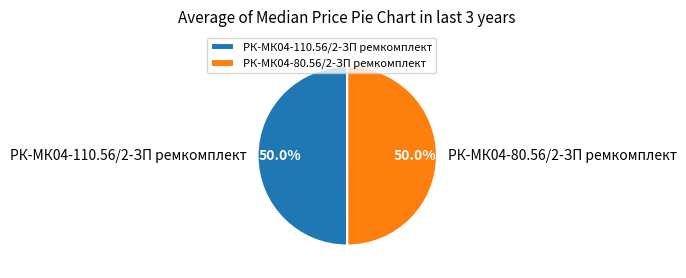

How many slices are in this pie chart?

2